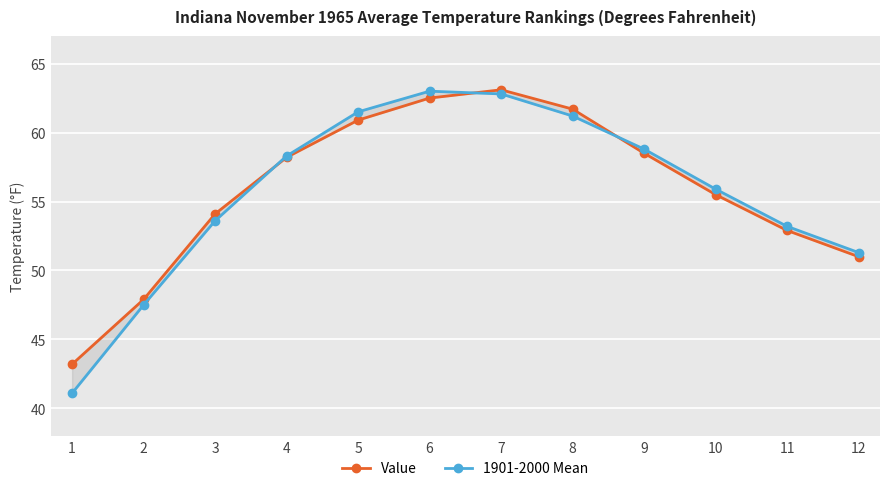

Is it true that 1901-2000 Mean equals 34.6 at 12?

False